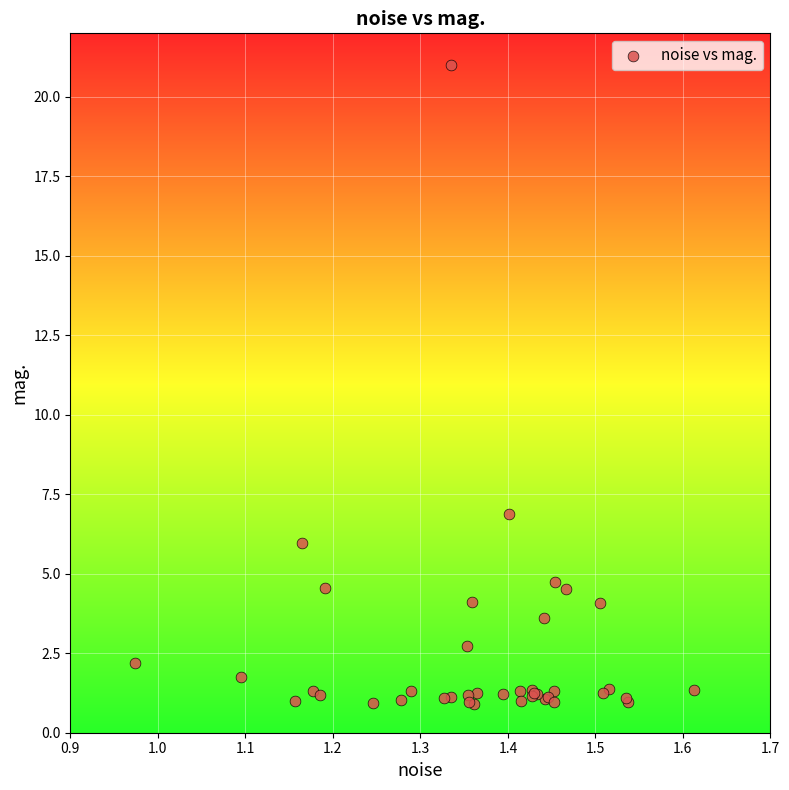

What Y value in the scatter plot is closest to 10?

6.9